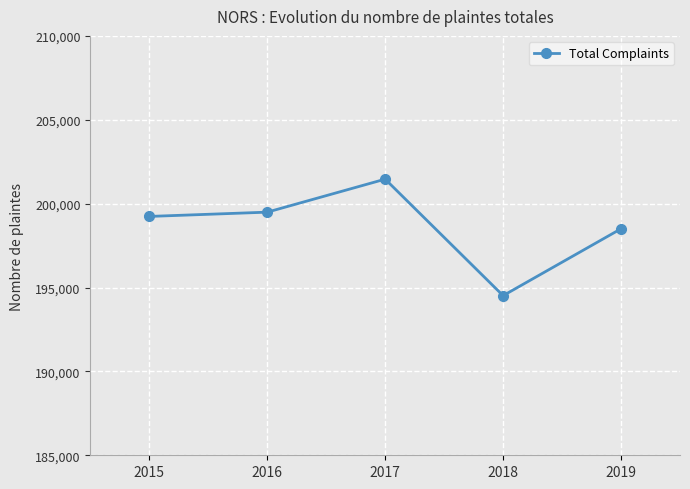

Reading left to right, transcribe all the data shown in this chart.

199238	199493	201460	194516	198502